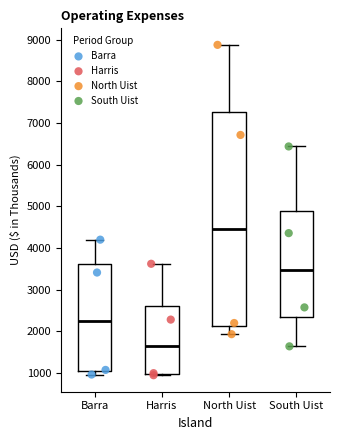

Where is the lower edge of the box for Barra on the y-axis? The values are not printed on the chart, so give them approximately, as read against the axis.

1000